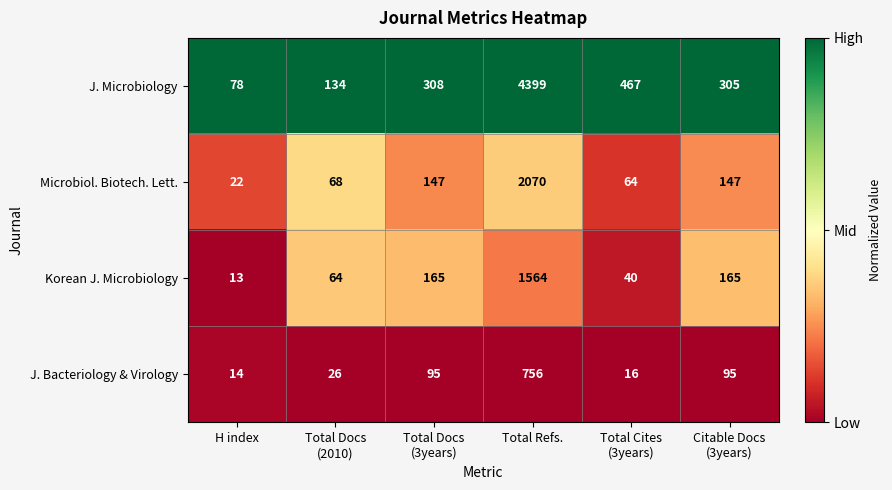

What is the maximum value shown in the chart?

4399